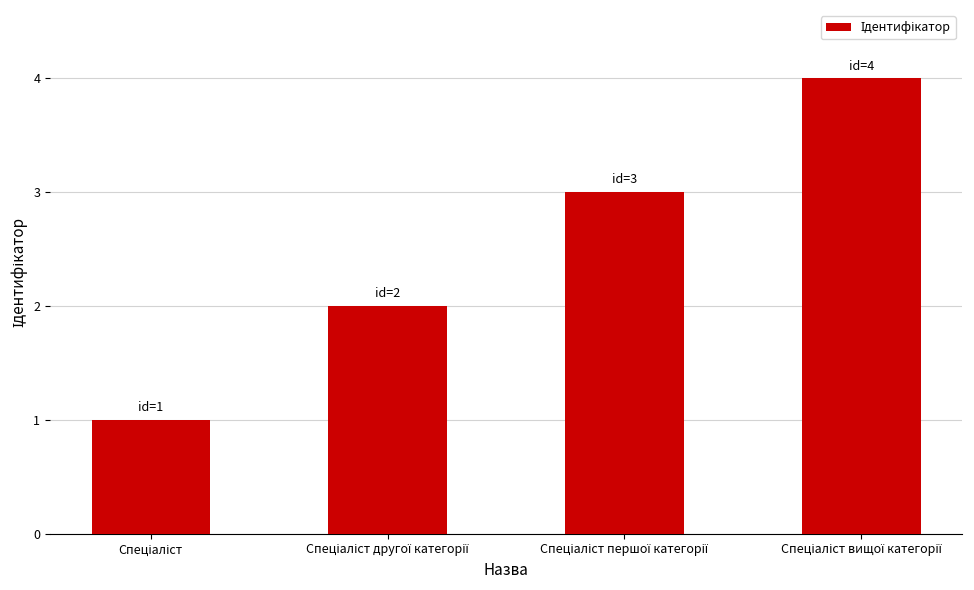

How many data points does each series have?

4